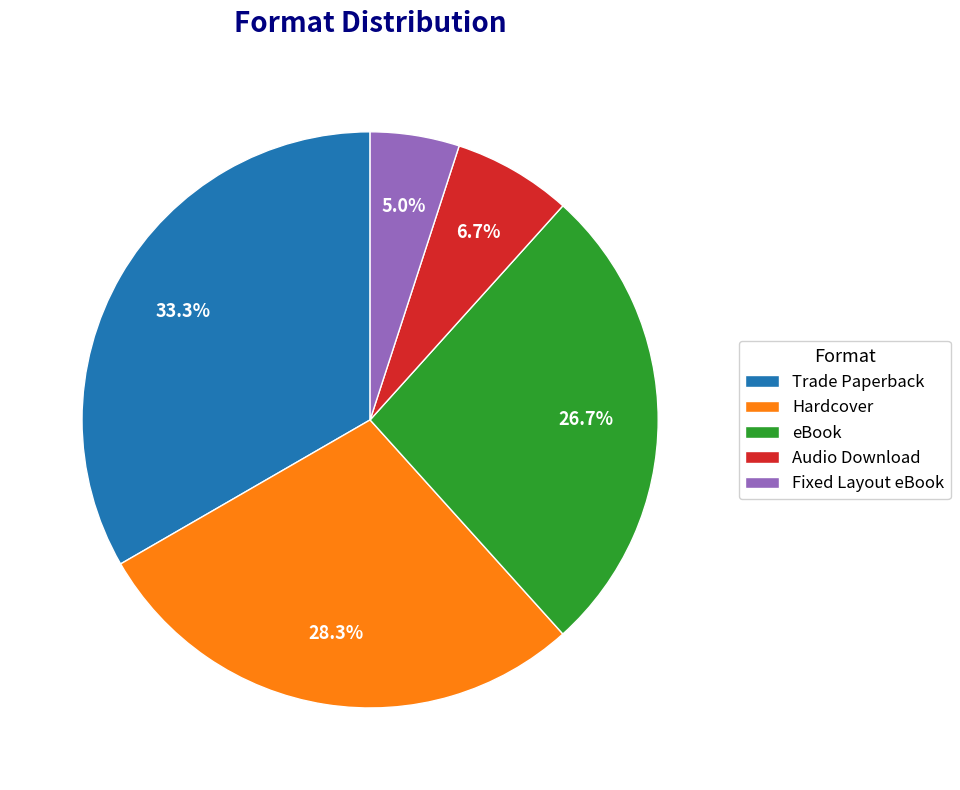

Between Hardcover and eBook, which is larger?

Hardcover